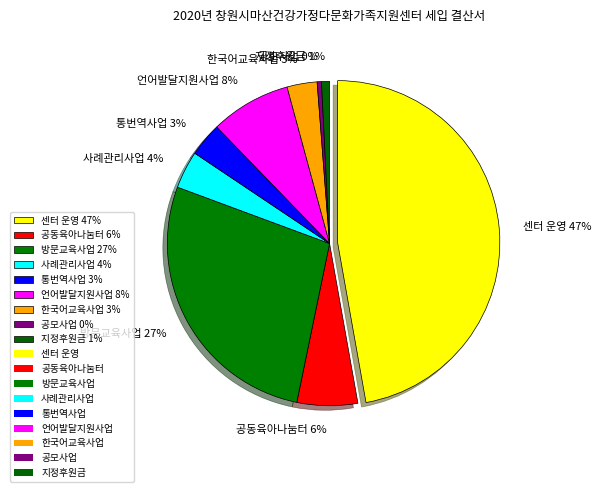

Is it true that 통번역사업 is 3% of the pie?

True